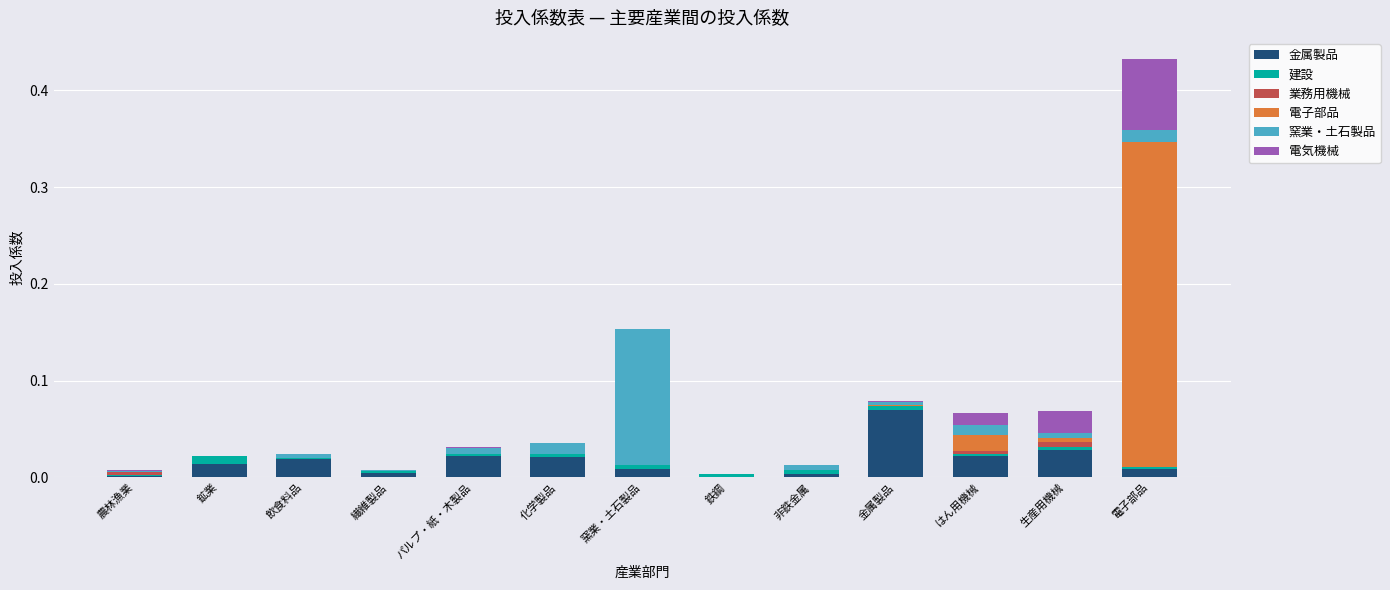

At which category is the sum across all series the highest?

電子部品